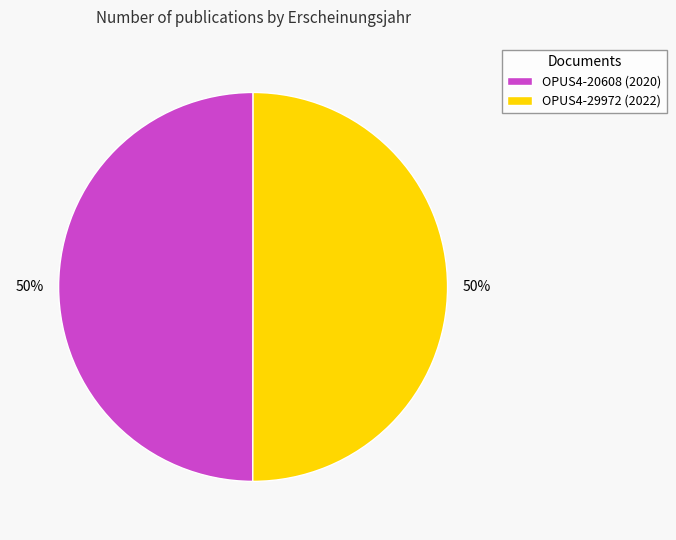

True or false: OPUS4-29972 accounts for 50% of the total.

True